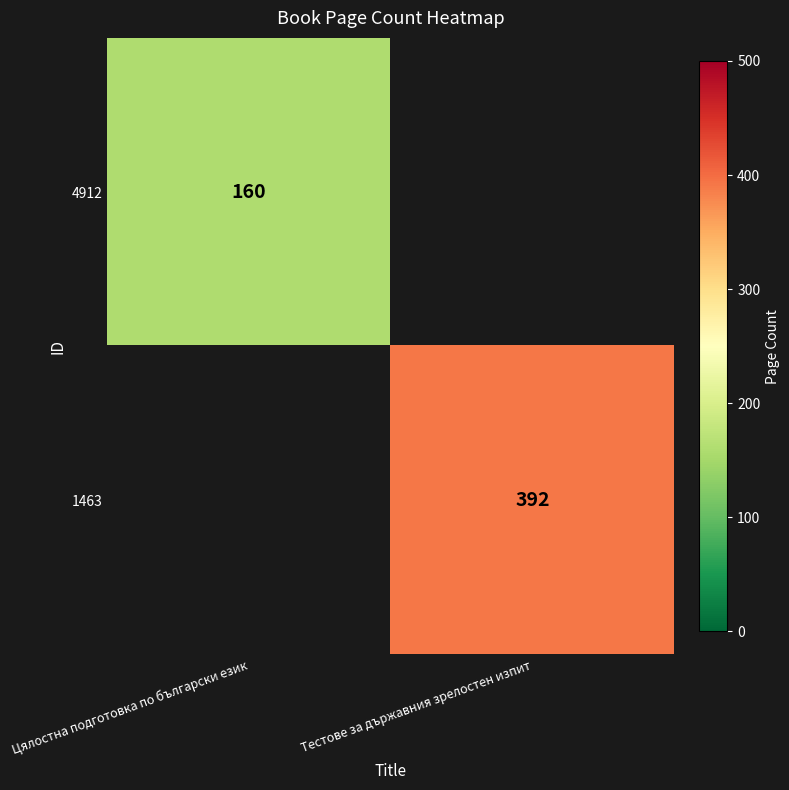

The 1463 series shows 273 at Тестове за държавния зрелостен изпит. True or false?

False